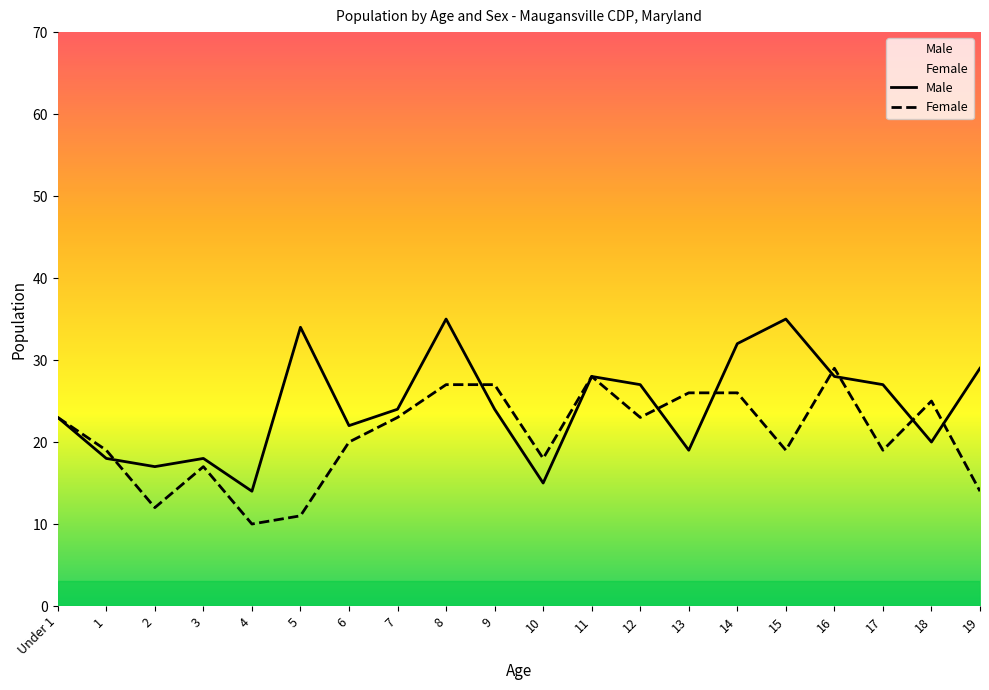

What is the spread (max minus min) of values at 2?

5